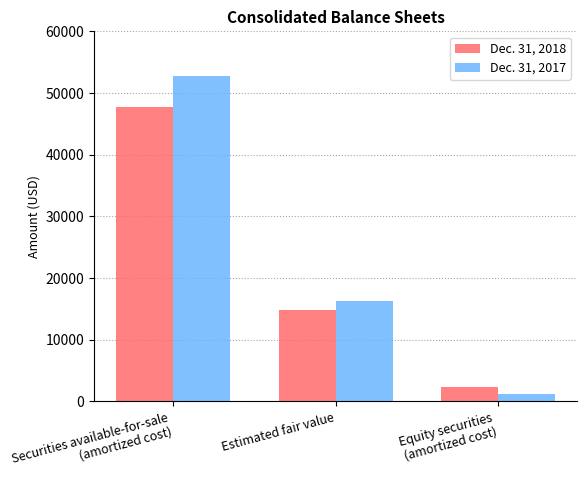

Rank the series by their maximum value, from highest to lowest.

Dec. 31, 2017, Dec. 31, 2018